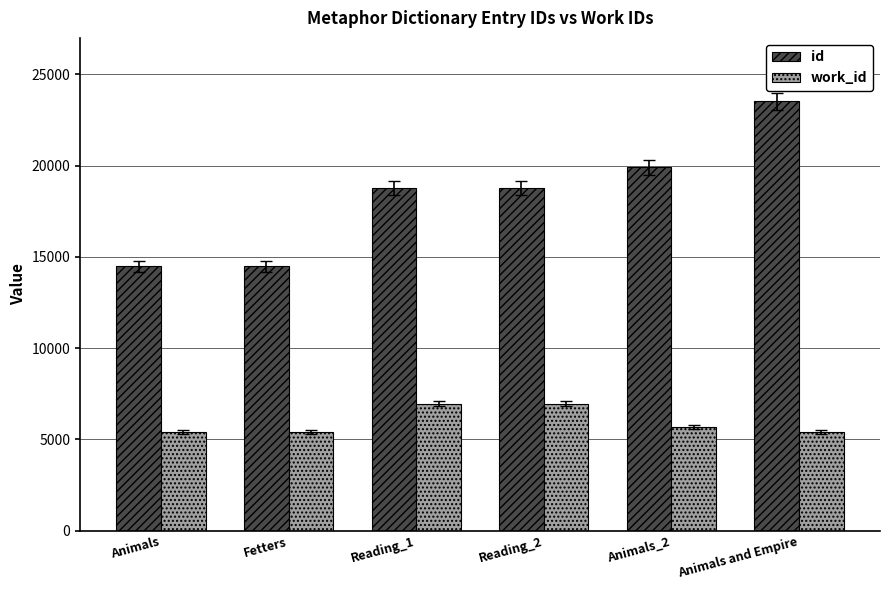

What is the spread (max minus min) of values at Animals_2?

14228